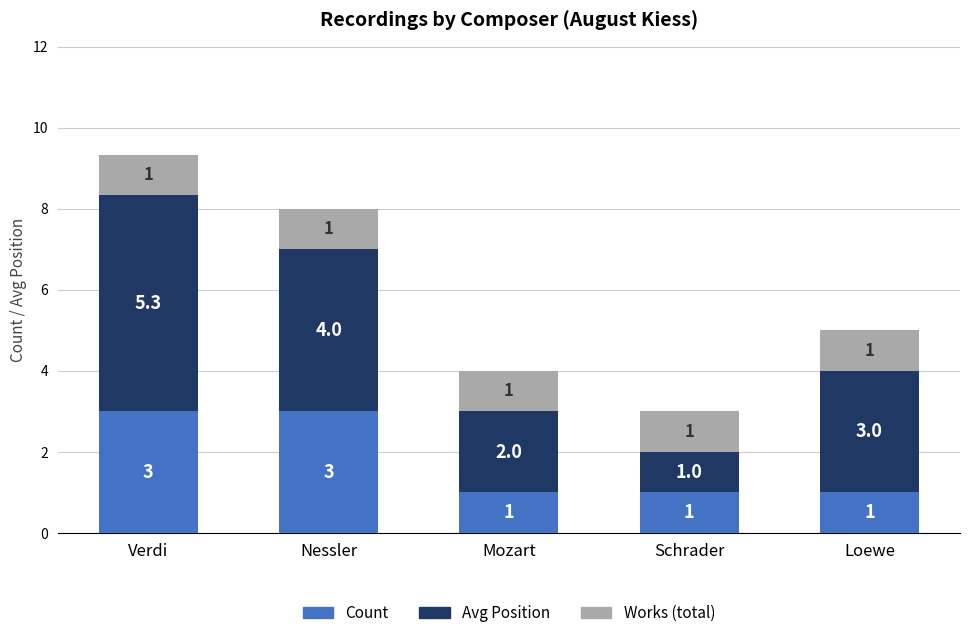

Count the number of data series in this chart.

3